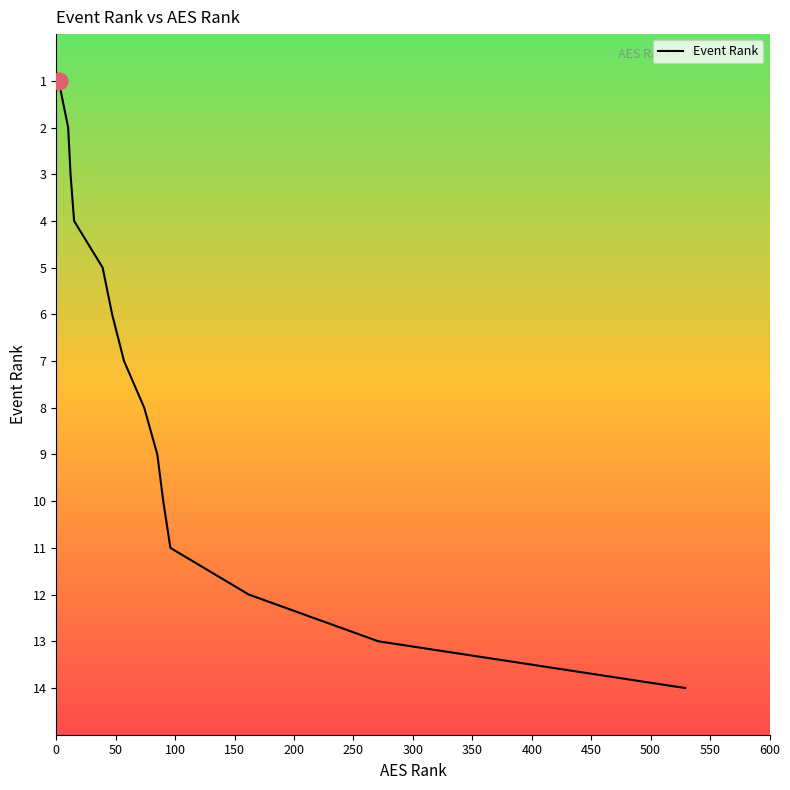

What is the difference between the maximum and minimum values?

13